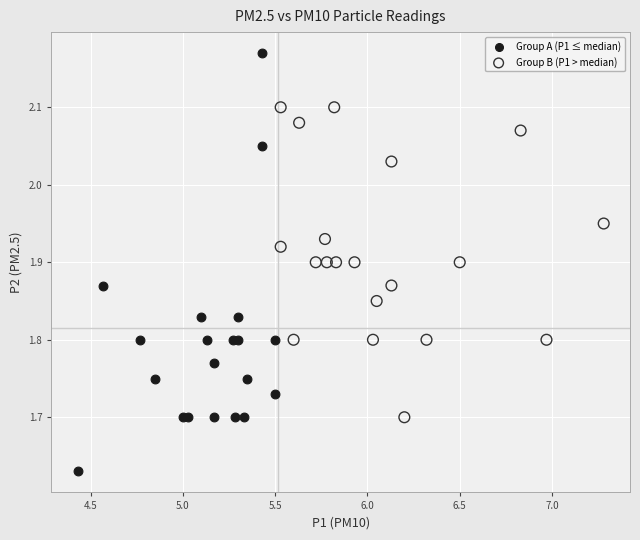

Which series contains the lowest Y value?

Group A (P1 ≤ median)